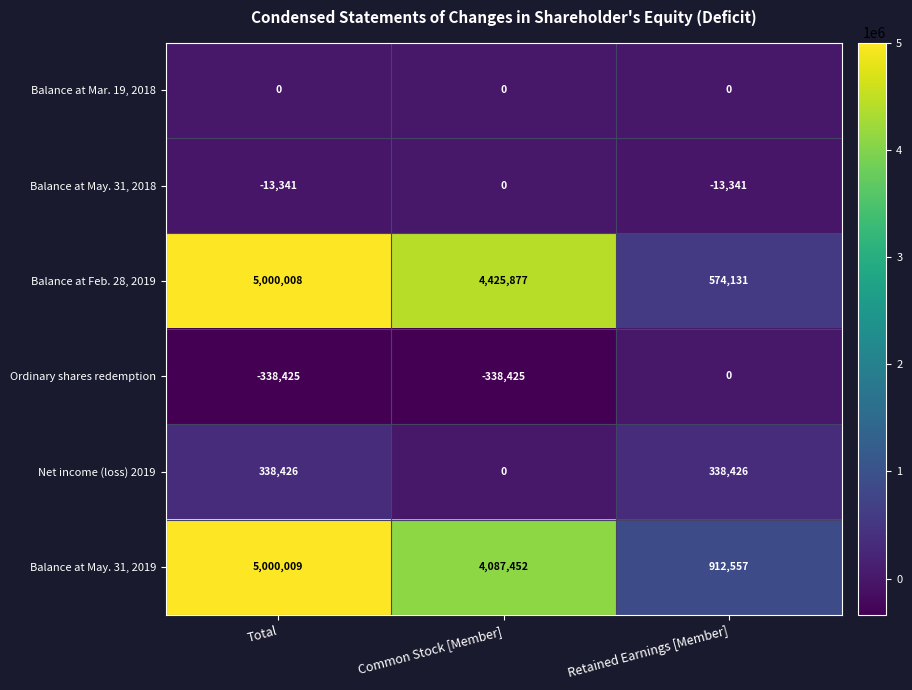

Which series changed the most between Common Stock [Member] and Retained Earnings [Member]?

Balance at Feb. 28, 2019